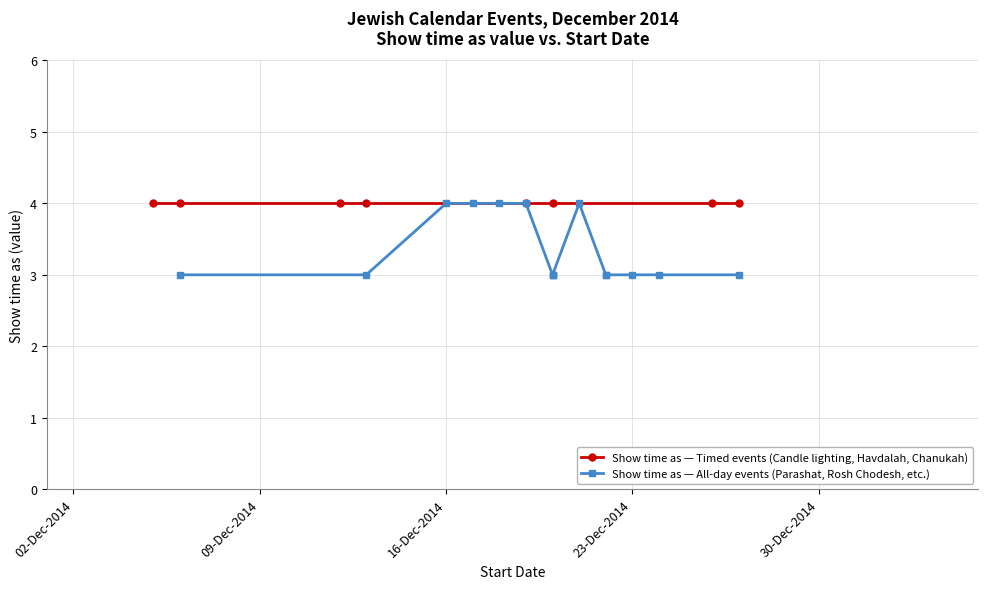

How many lines are shown in the chart?

2